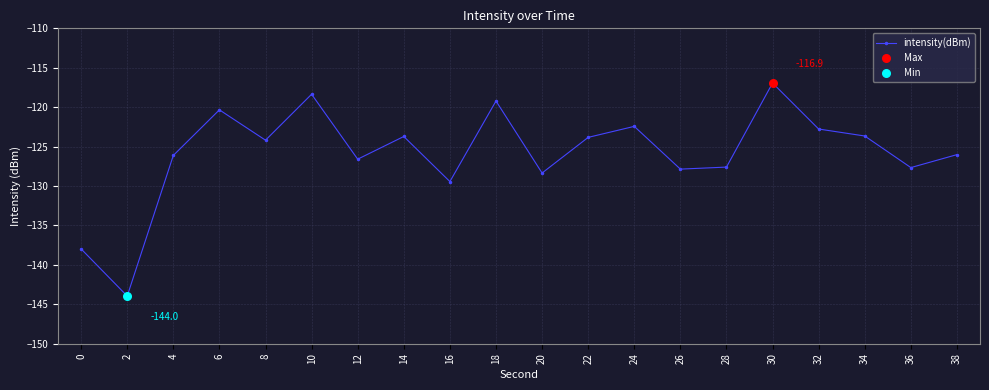

What is the change in value from 30 to 38?

-9.1